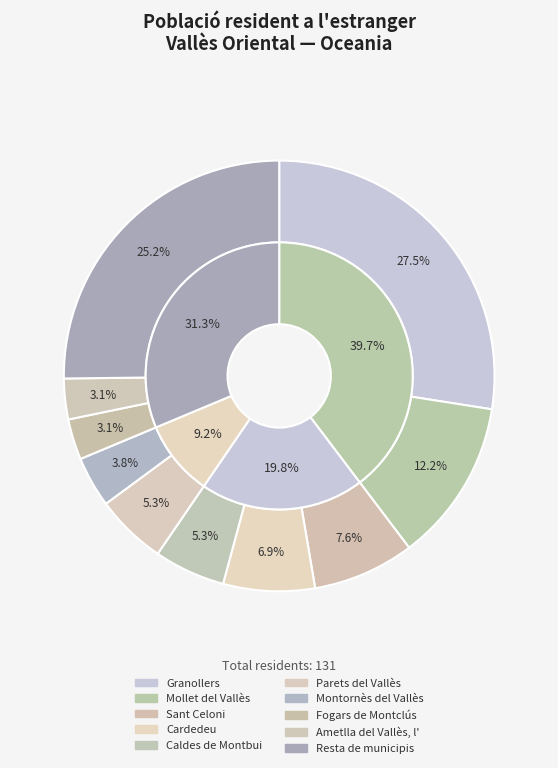

What is the change in value from Sant Celoni to Fogars de Montclús?

-6